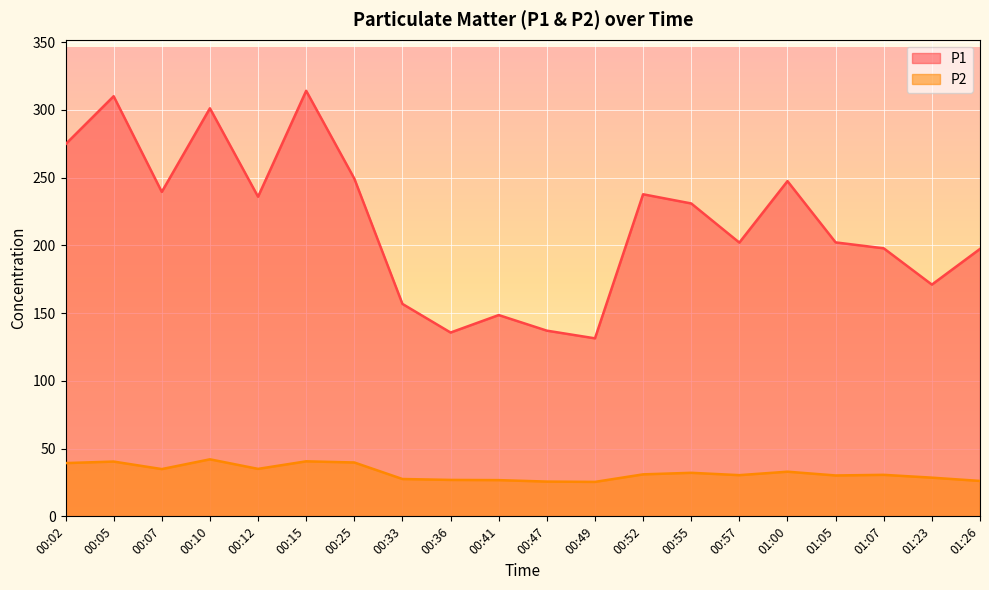

Which series has the widest spread of values?

P1